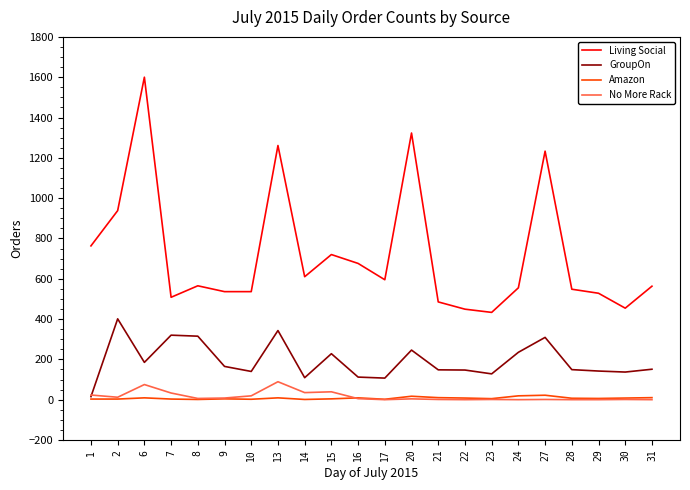

True or false: GroupOn and Living Social intersect in this chart.

False